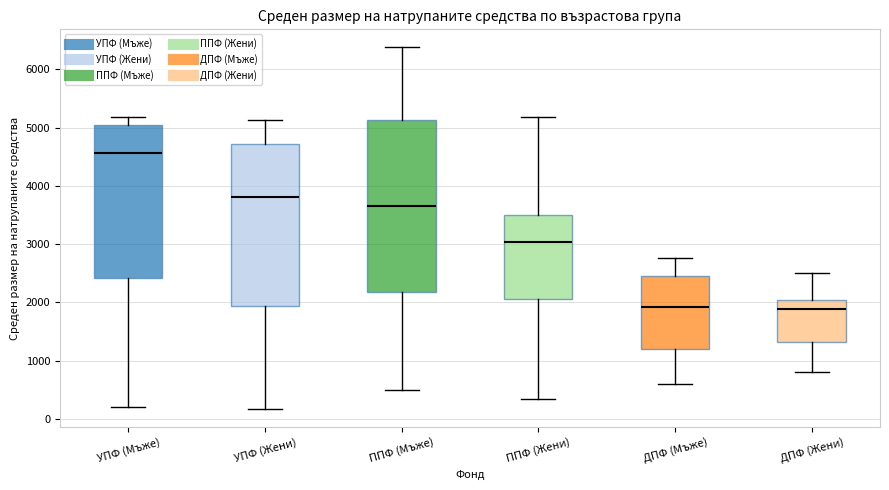

Reading left to right, transcribe this box plot: for each box, give where its median line is, the range the box spans, and where its two whiskers end, as read against the y-axis. The values are not printed on the chart, so give them approximately, as read against the axis.

УПФ (Мъже): median 4600, box 2400 to 5000, whiskers 200 to 5200
УПФ (Жени): median 3800, box 1900 to 4700, whiskers 200 to 5100
ППФ (Мъже): median 3700, box 2200 to 5100, whiskers 500 to 6400
ППФ (Жени): median 3000, box 2100 to 3500, whiskers 300 to 5200
ДПФ (Мъже): median 1900, box 1200 to 2500, whiskers 600 to 2800
ДПФ (Жени): median 1900, box 1300 to 2000, whiskers 800 to 2500